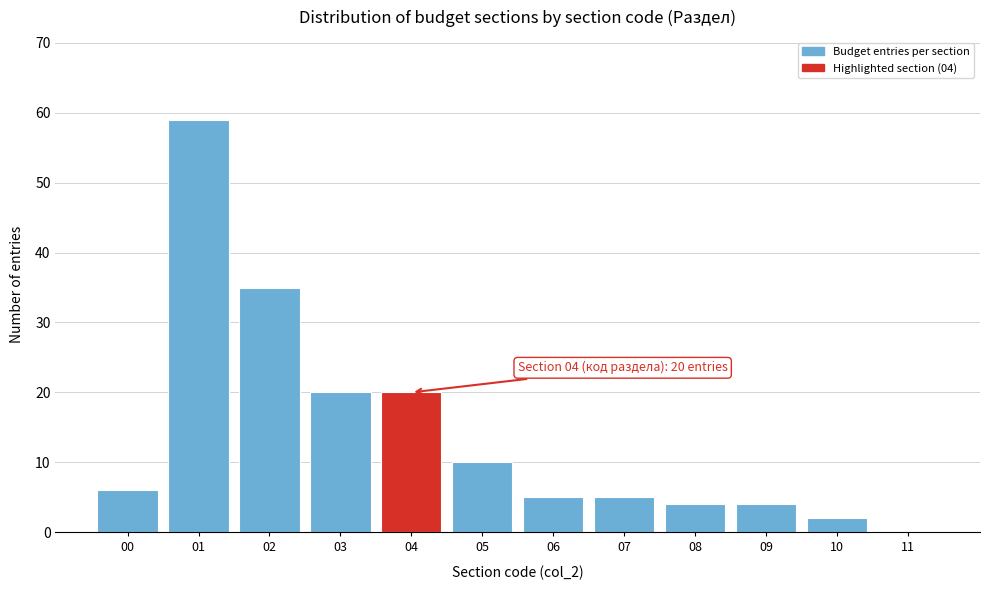

Over which range of the x-axis is the bar tallest?

0.5 to 1.5